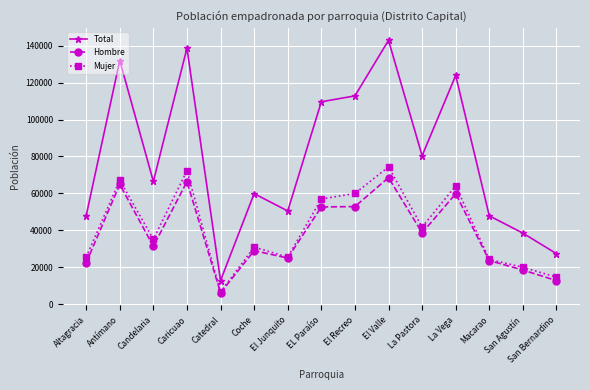

Which label corresponds to the largest value in the chart?

El Valle